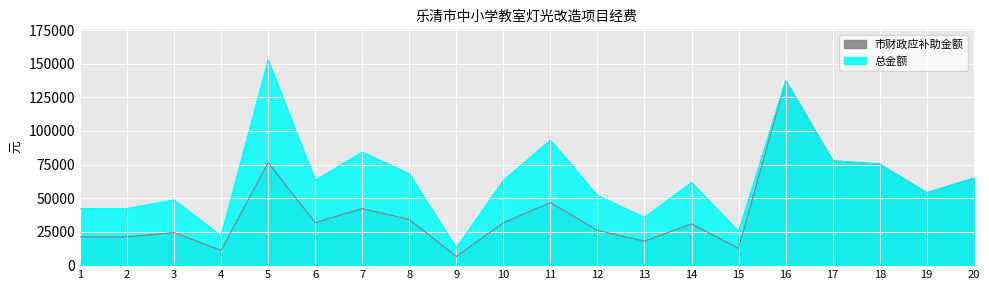

Reading left to right, extract all data points from this chart.

市财政应补助金额: 1=21060	2=21060	3=24300	4=10935	5=76410	6=31590	7=42120	8=34020	9=6480	10=31590	11=46575	12=25920	13=17820	14=30780	15=12555	16=137430	17=77760	18=75330	19=54000	20=64800
总金额: 1=42120	2=42120	3=48600	4=21870	5=152820	6=63180	7=84240	8=68040	9=12960	10=63180	11=93150	12=51840	13=35640	14=61560	15=25110	16=137430	17=77760	18=75330	19=54000	20=64800